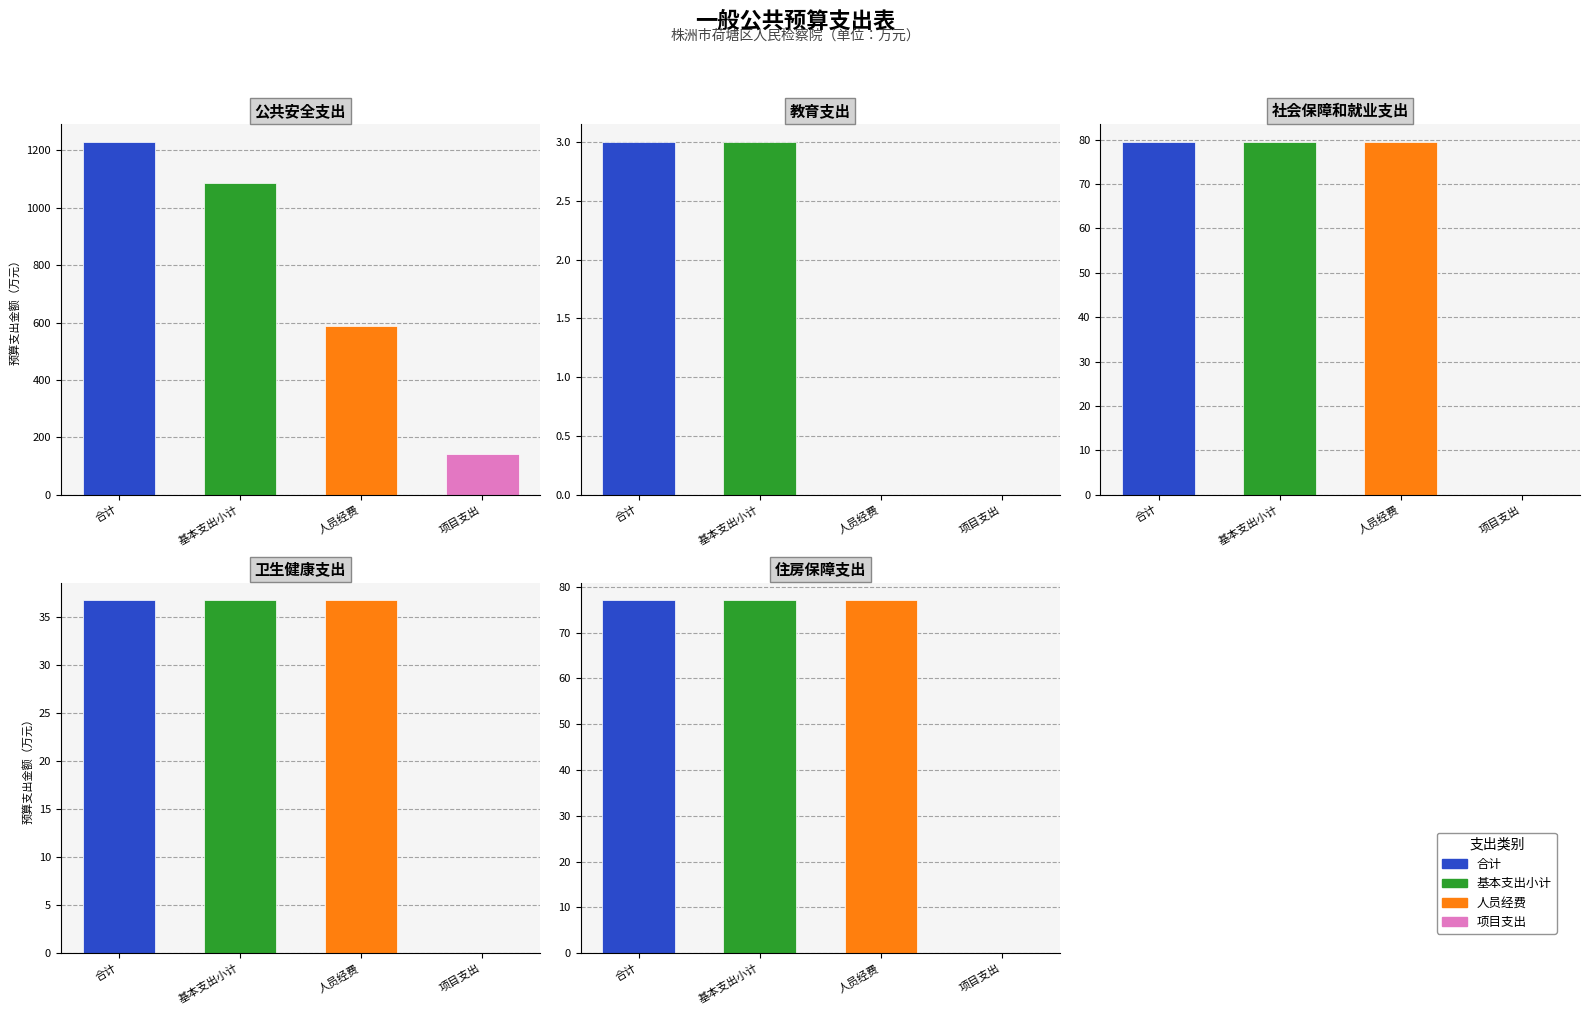

Is the value of 人员经费 at 住房保障支出 greater than the value of 项目支出 at 教育支出?

Yes